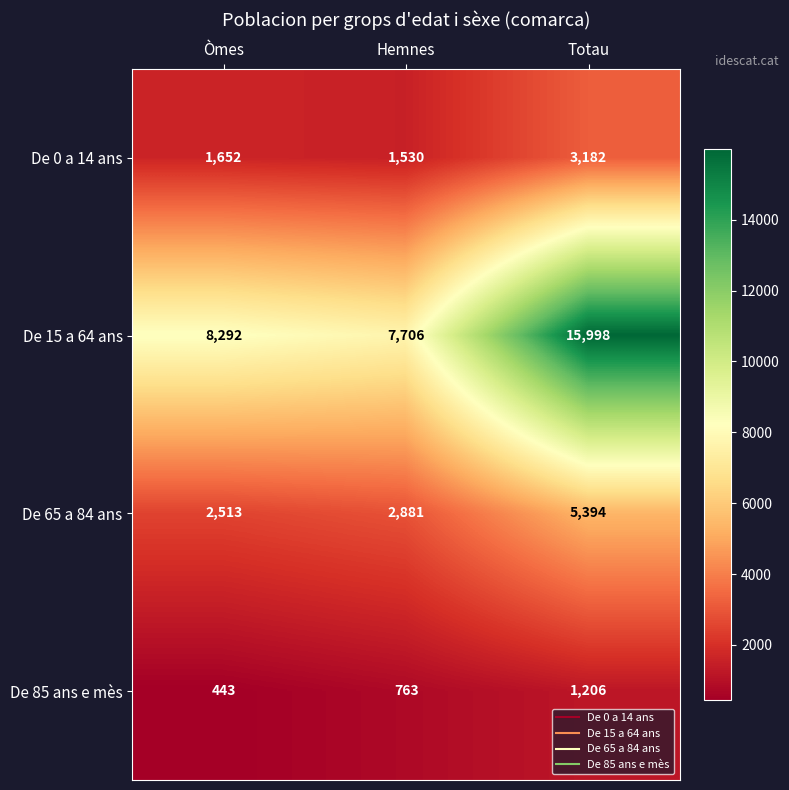

How many De 85 ans e mès values are between 443 and 1206?

3